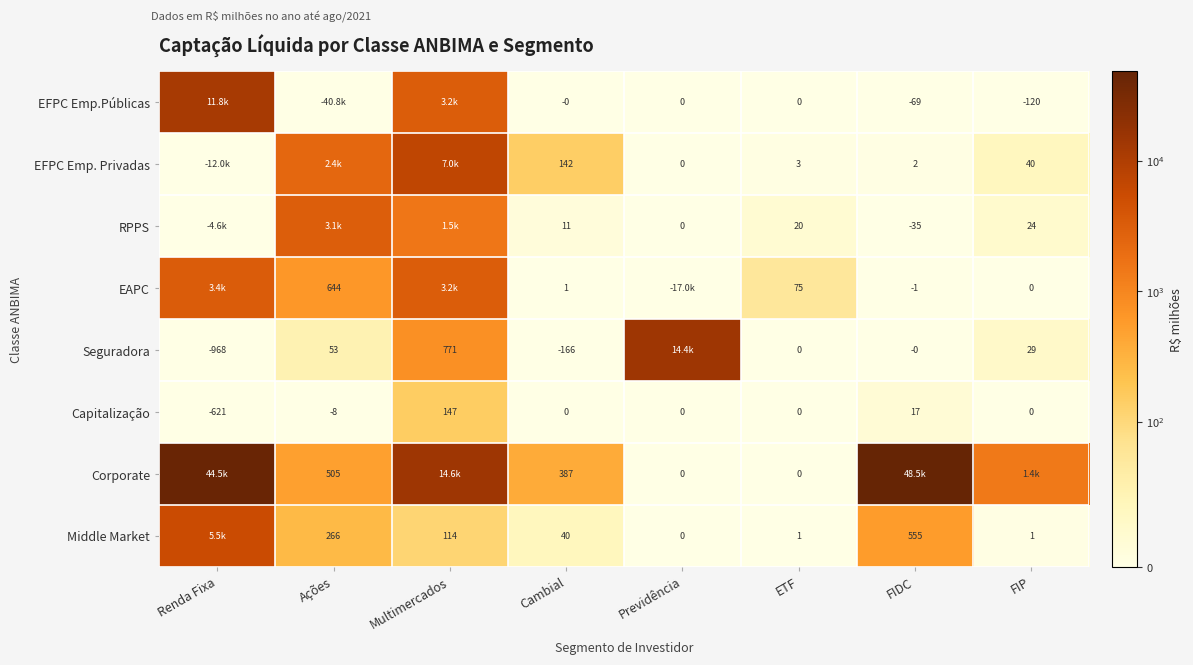

Is the value of EFPC Emp.Públicas at ETF greater than the value of Middle Market at Cambial?

No